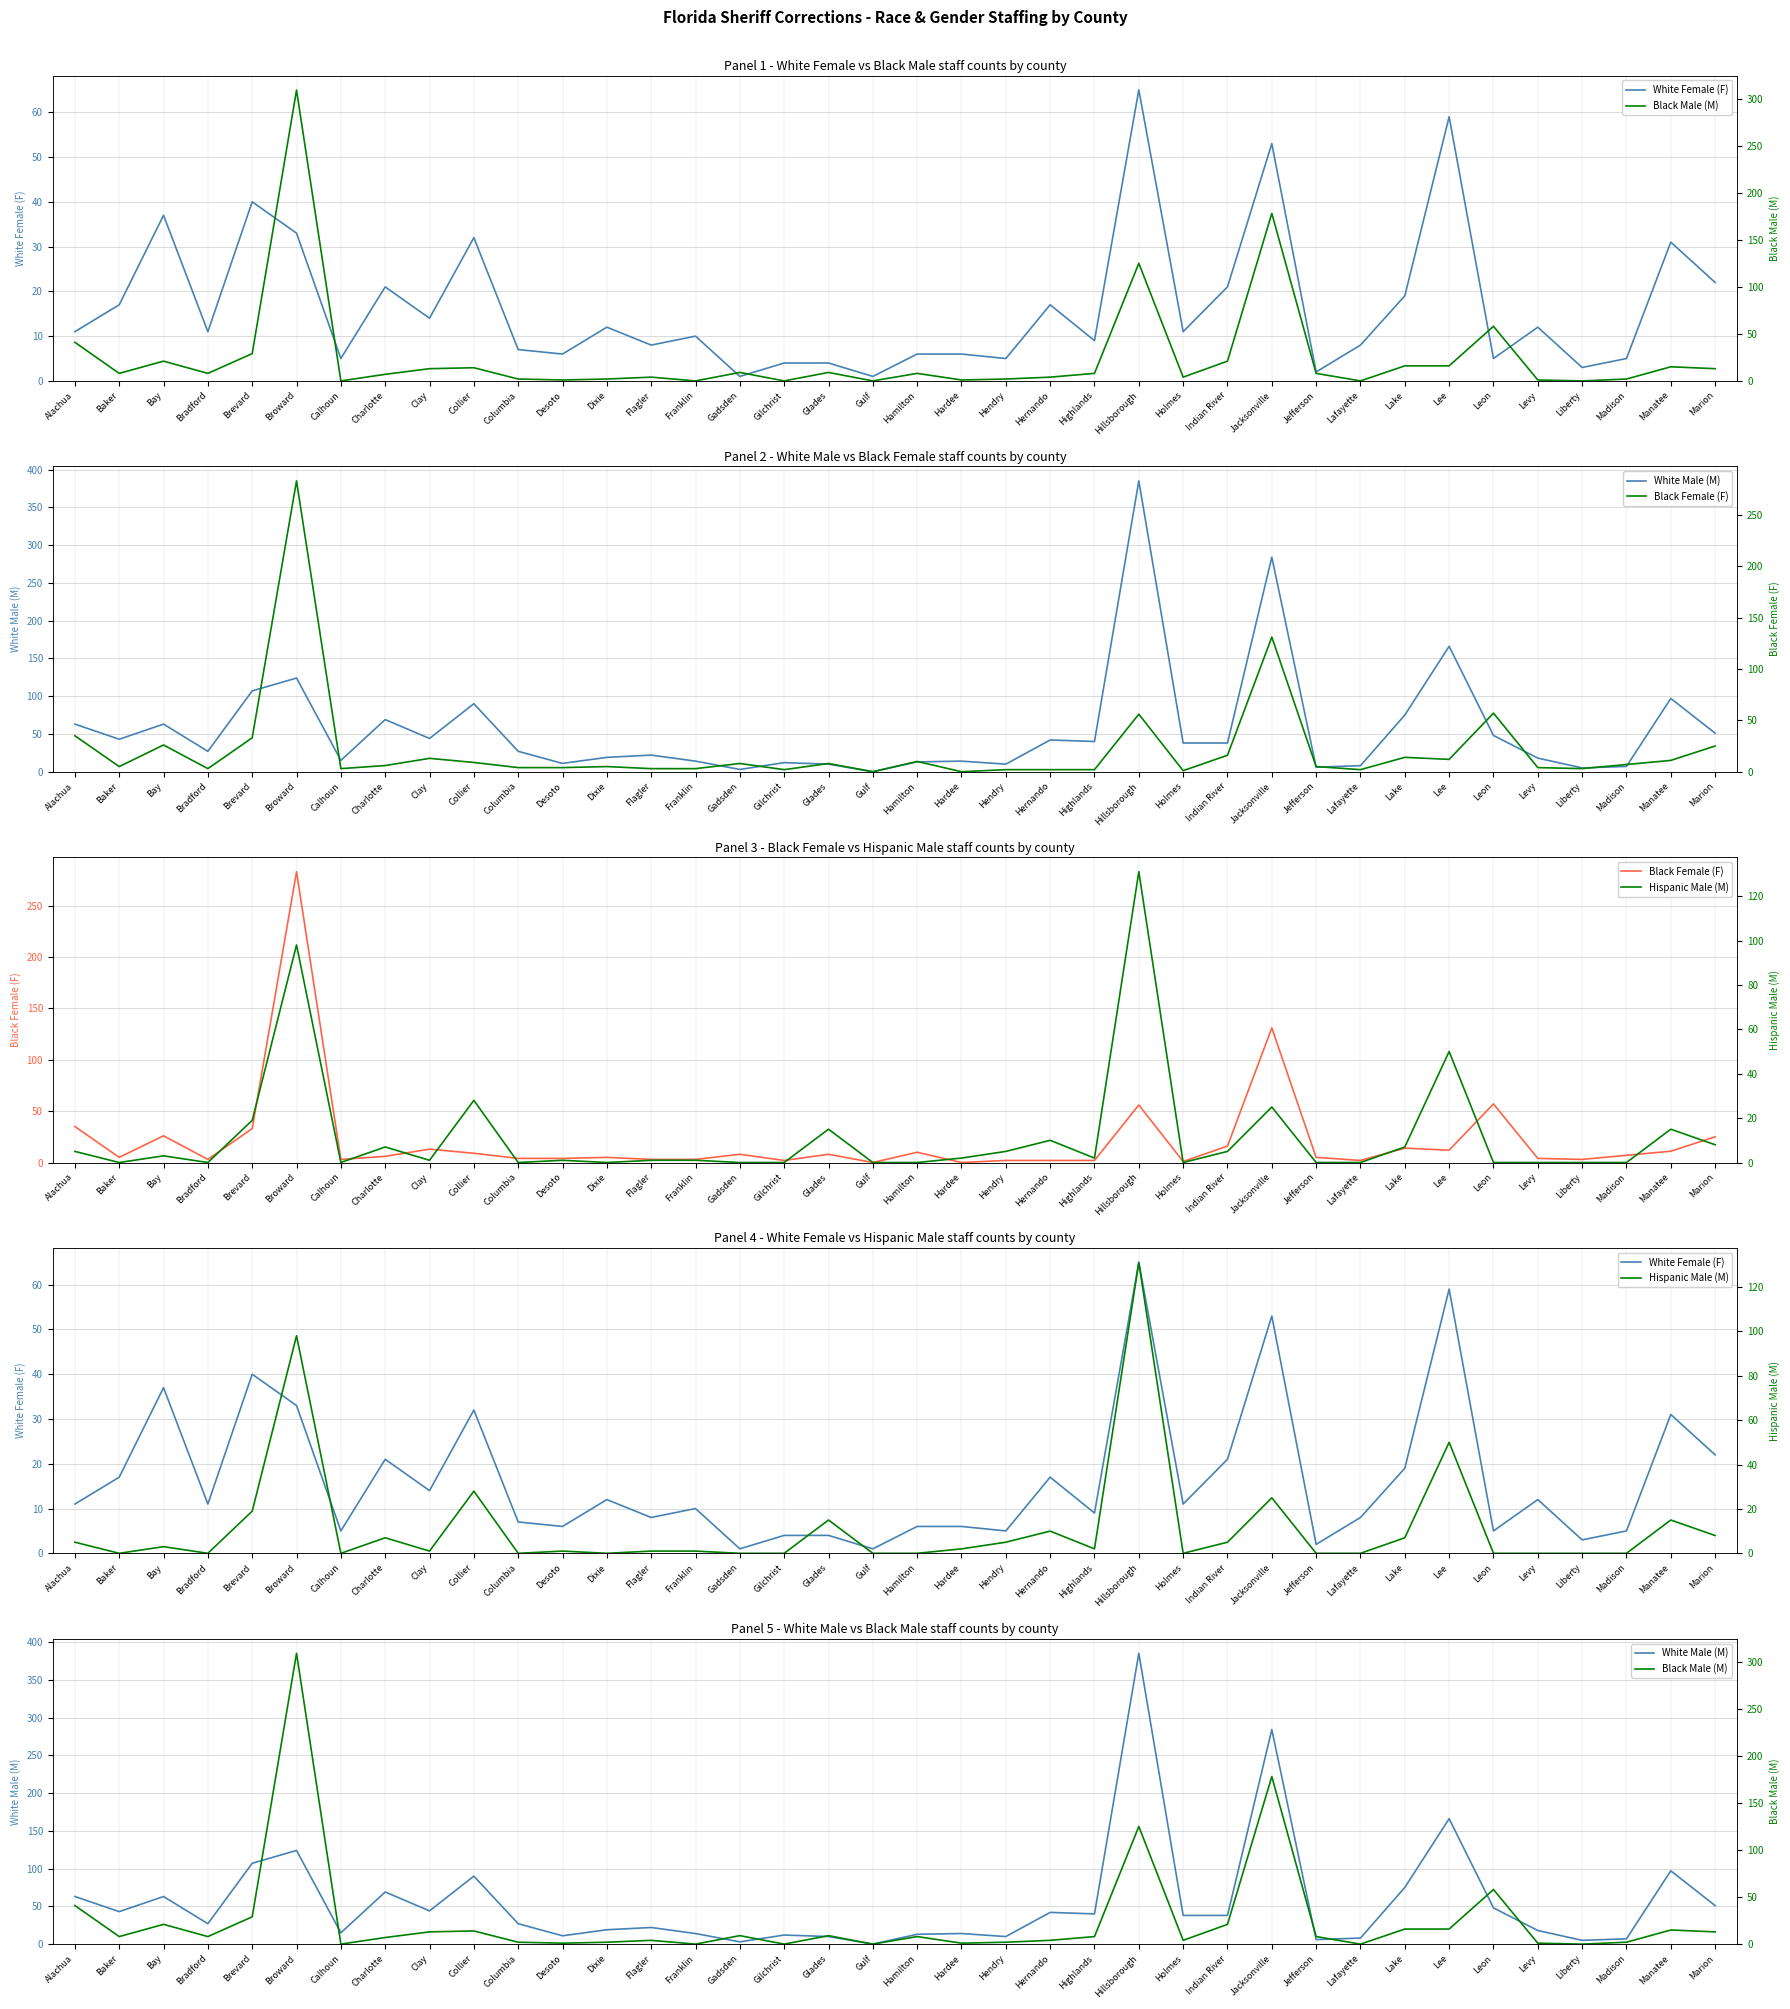

Where is the first local minimum for White Male (M)?

Baker